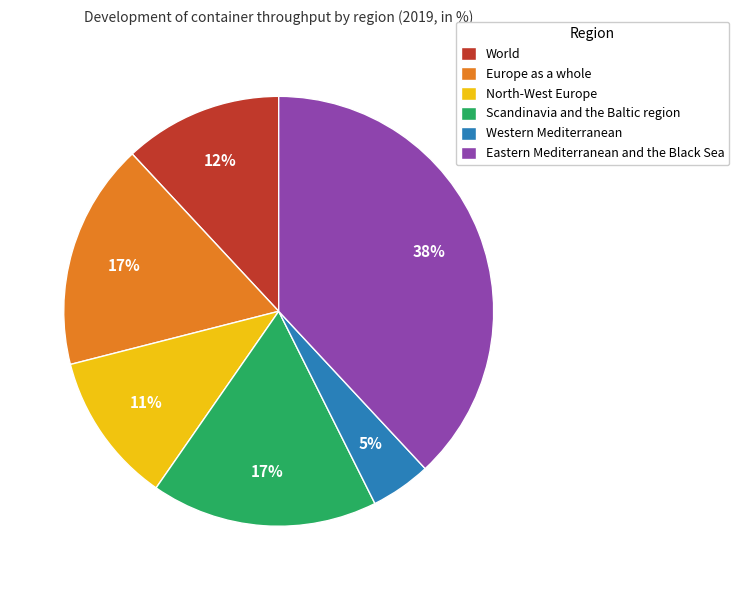

Which category has the biggest portion of the pie?

Eastern Mediterranean and the Black Sea